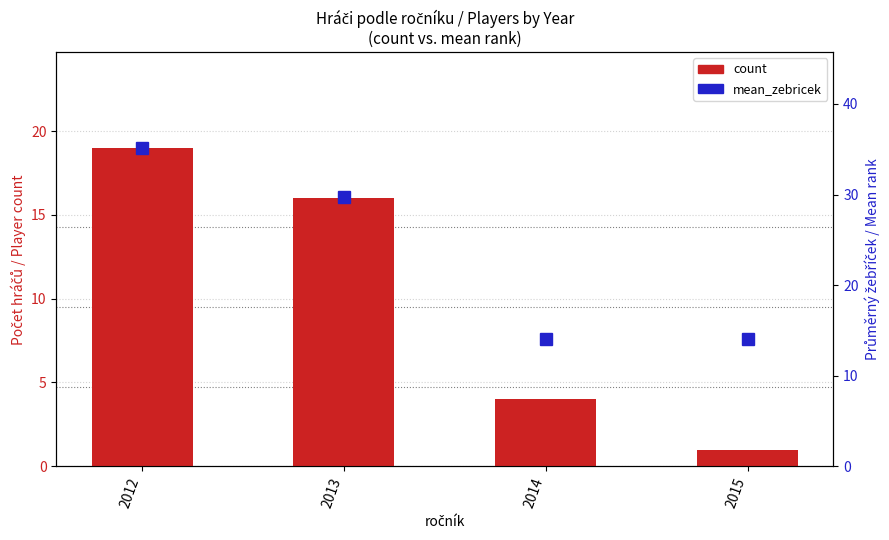

What is the total value across all series at 2015?

15.0